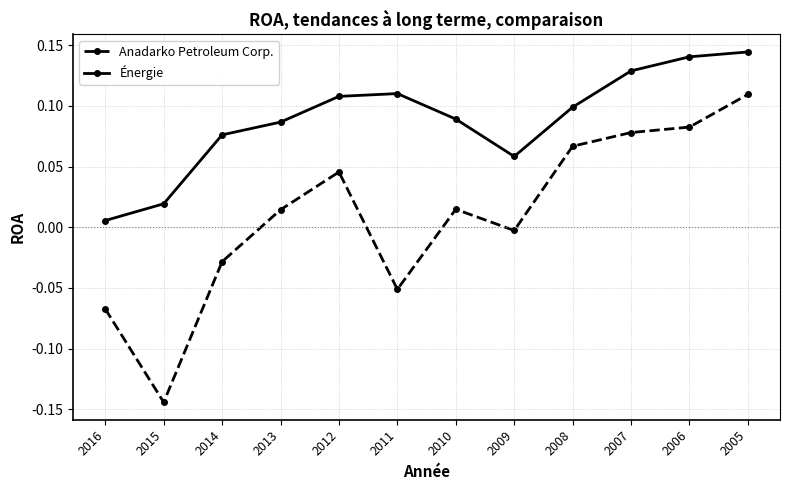

How many interior local valleys does the Énergie series have?

1